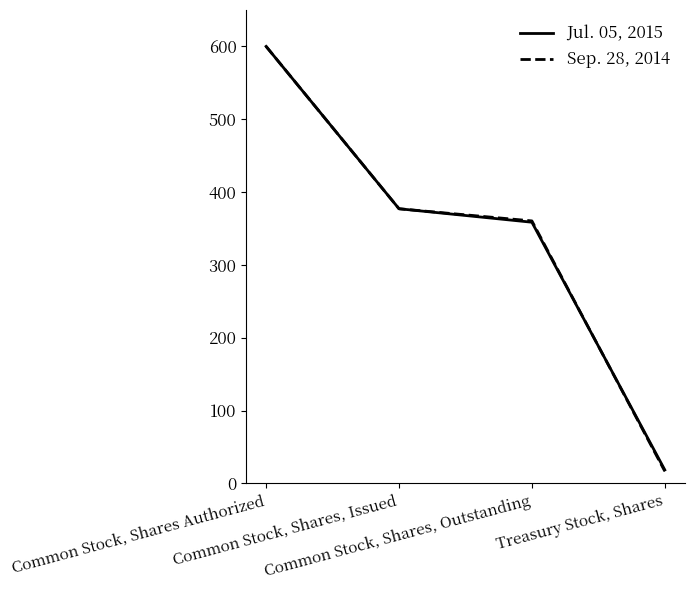

At how many categories does at least one series exceed 77?

3